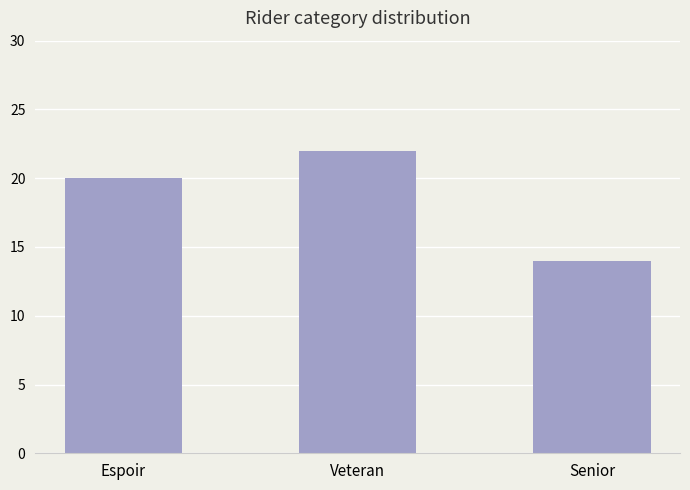

Is it true that the value at Espoir is 7?

False